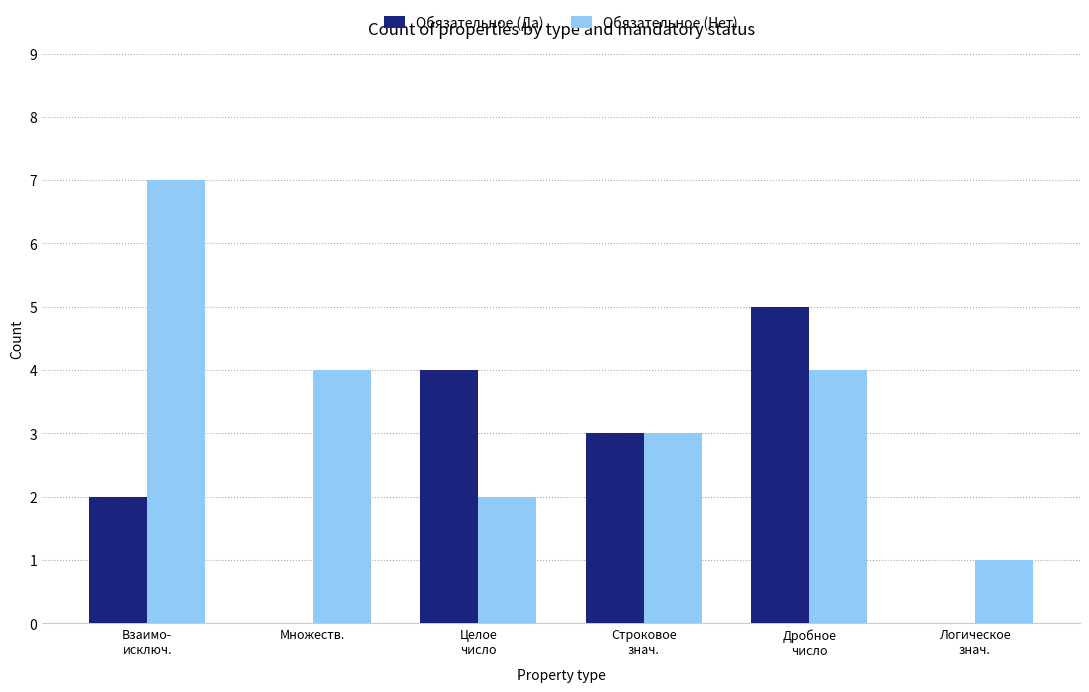

Count the number of data series in this chart.

2